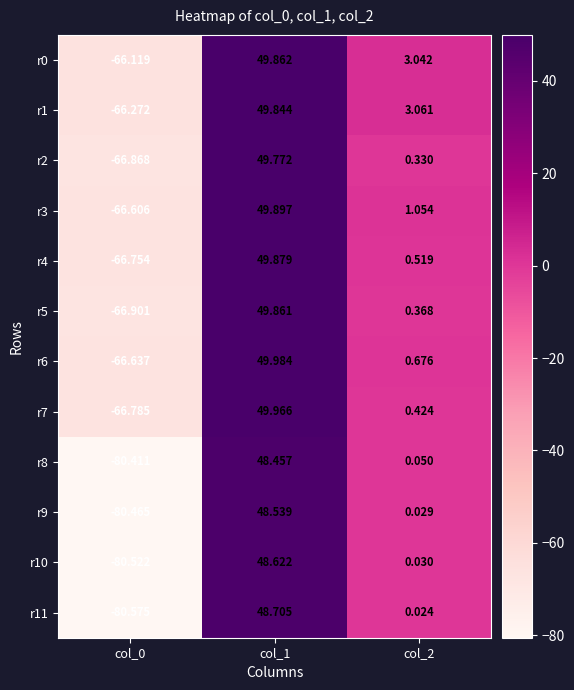

Is the value of r8 at col_2 greater than the value of r3 at col_1?

No